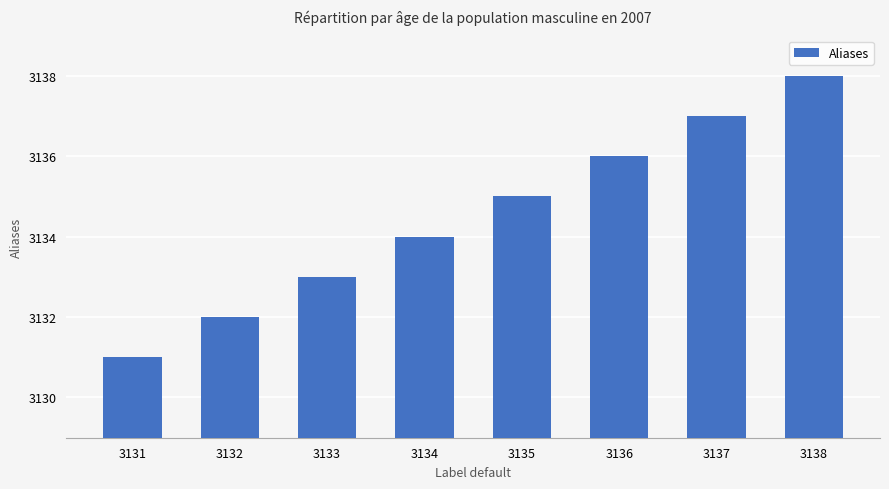

Rank the categories by value from highest to lowest.

3138, 3137, 3136, 3135, 3134, 3133, 3132, 3131